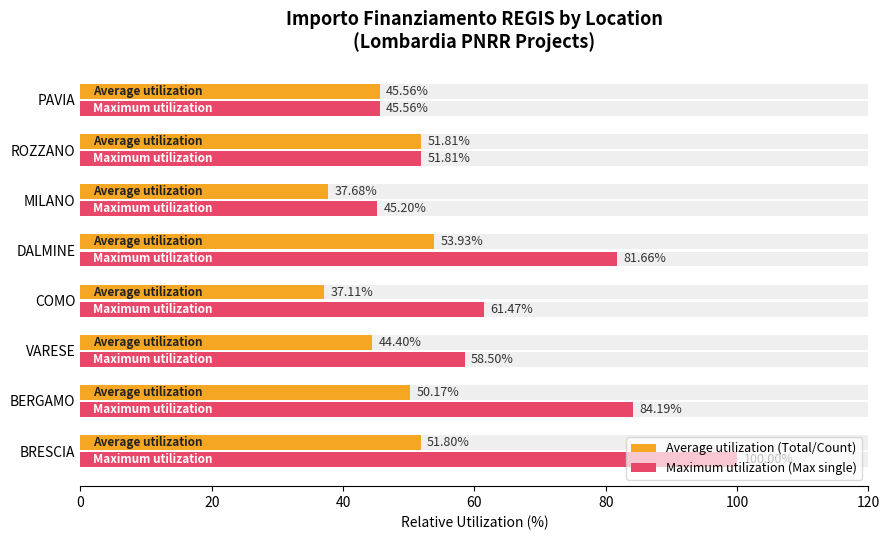

What is the sum of all Maximum utilization (Max single) values?

528.4